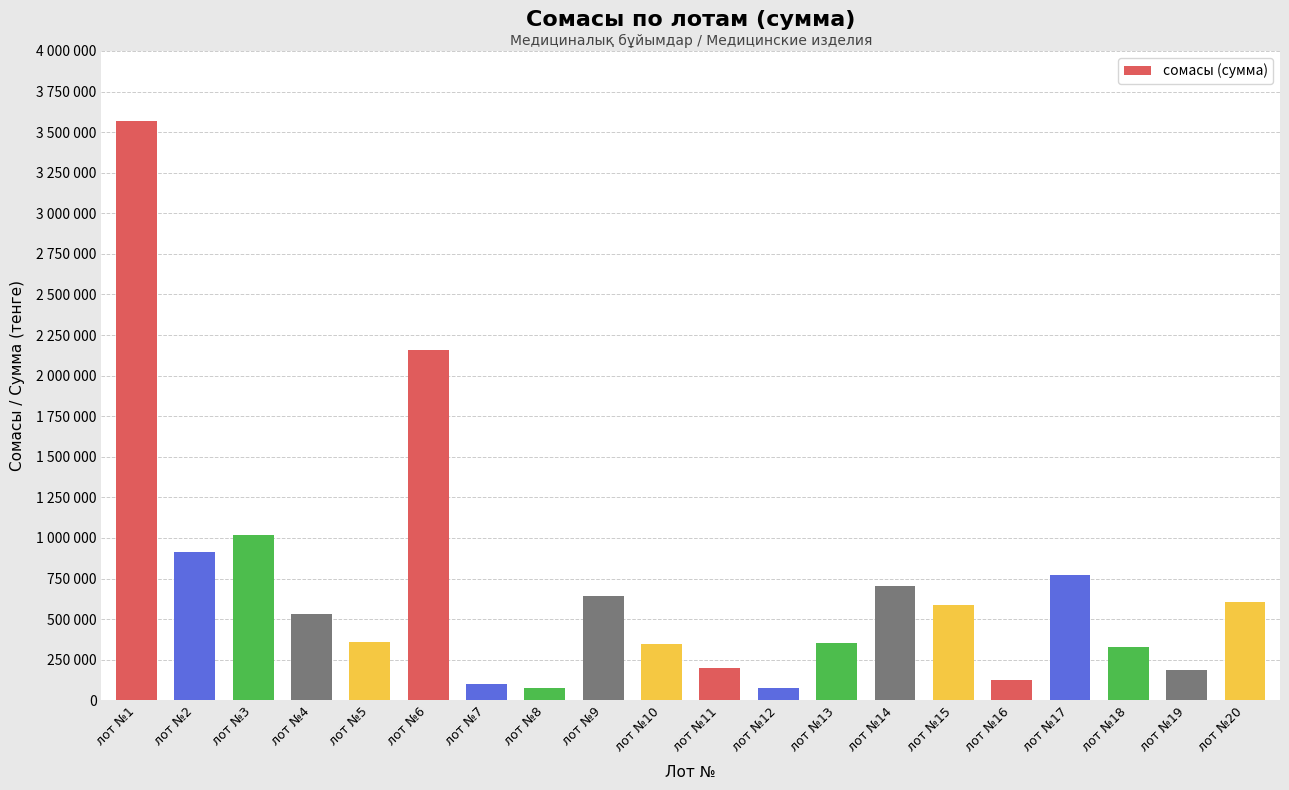

Rank the categories by value from highest to lowest.

лот №1, лот №6, лот №3, лот №2, лот №17, лот №14, лот №9, лот №20, лот №15, лот №4, лот №5, лот №13, лот №10, лот №18, лот №11, лот №19, лот №16, лот №7, лот №12, лот №8